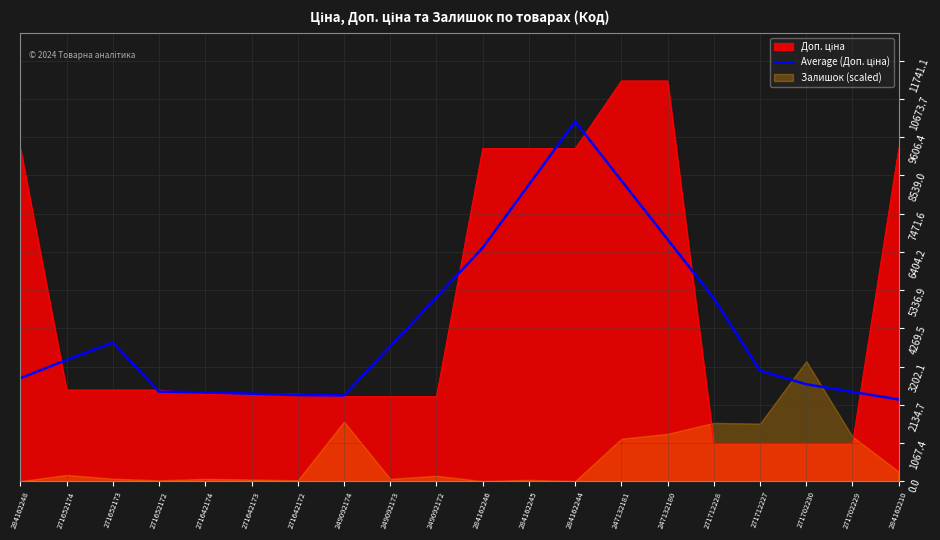

The chart shows a value of 4895.1 at 284162244. True or false?

False